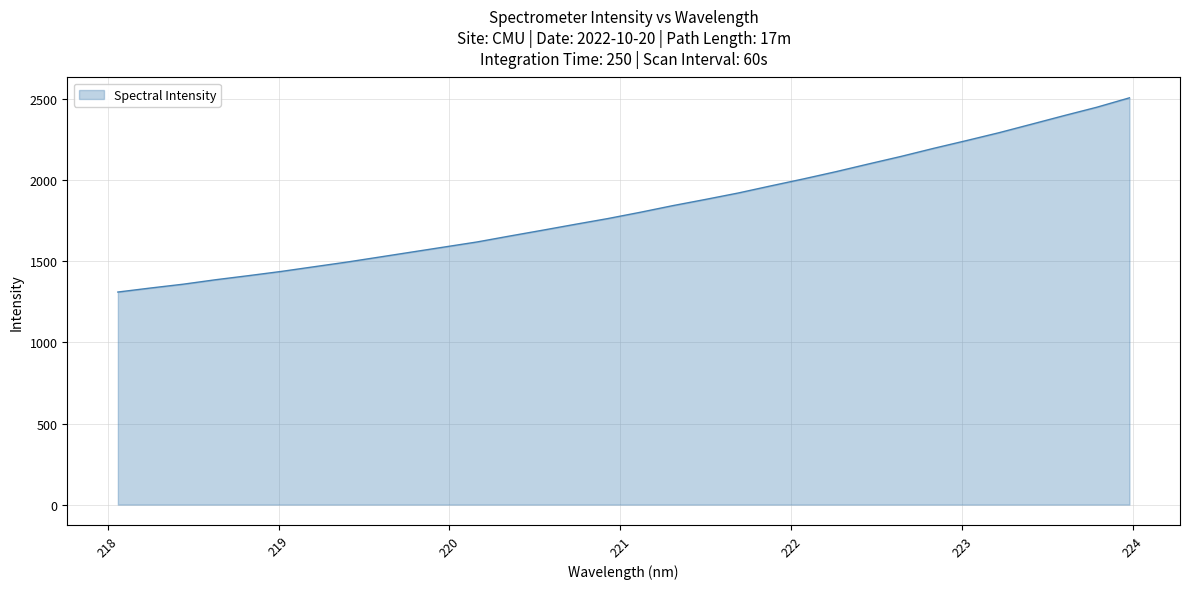

Reading right to left, extract all data points from this chart.

2508.2	2450.3	2398.8	2345.9	2293.3	2244.6	2197.0	2147.3	2100.6	2053.0	2008.2	1965.2	1921.3	1881.8	1843.6	1802.5	1763.6	1728.0	1691.7	1656.1	1619.6	1588.4	1557.3	1526.1	1495.0	1466.5	1437.7	1411.7	1386.7	1359.0	1335.5	1310.6